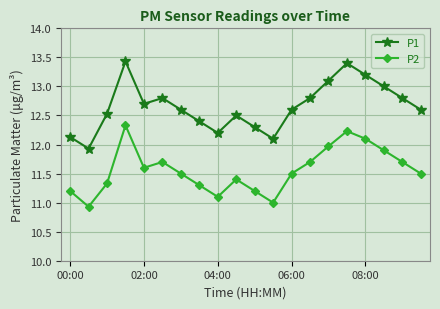

What are all the series names shown in the legend?

P1, P2